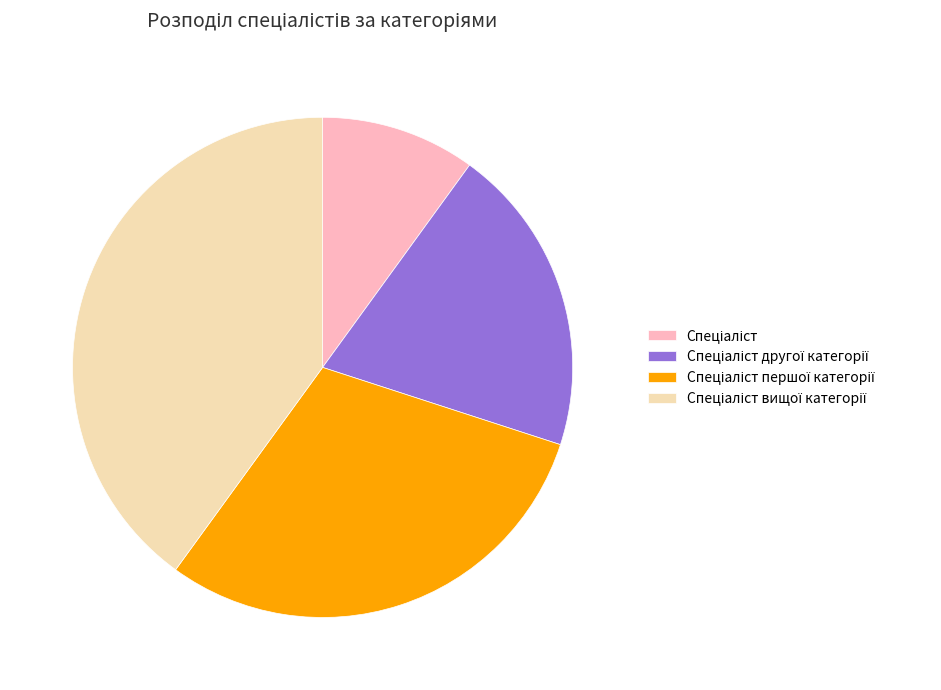

Does any single category account for the majority?

No